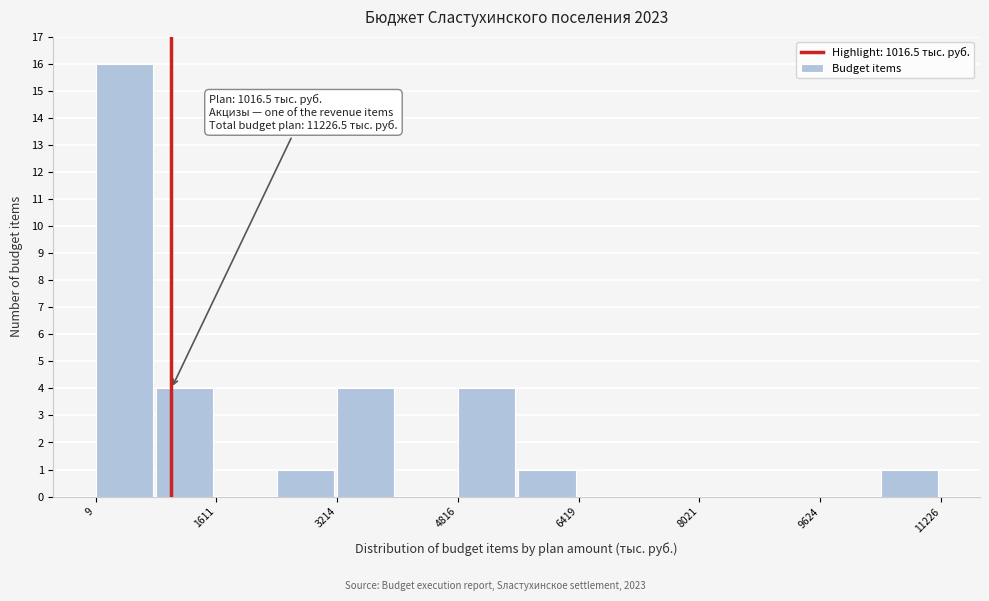

Over which range of the x-axis is the bar tallest?

0 to 800